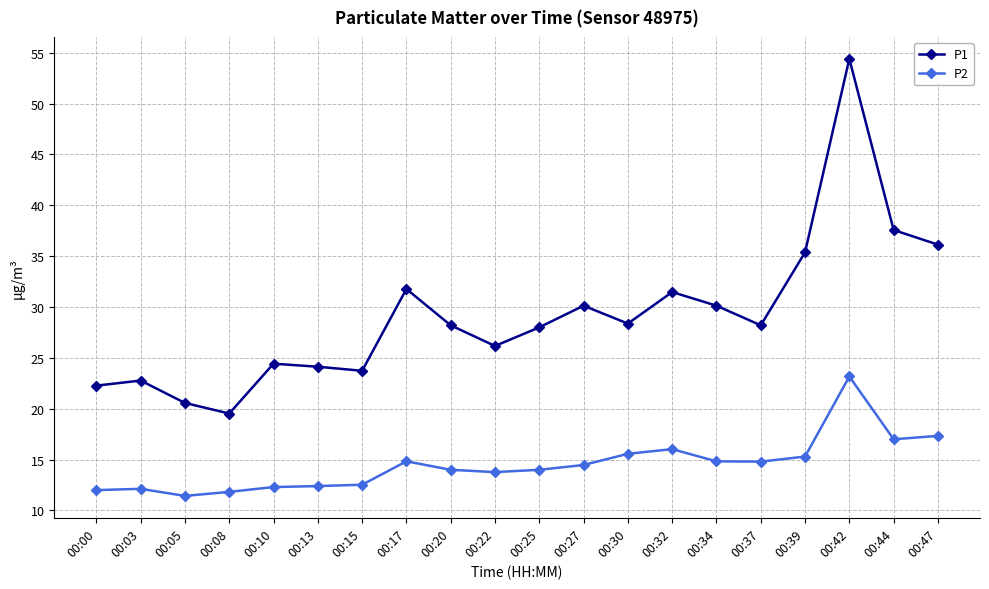

How many series are shown in this chart?

2